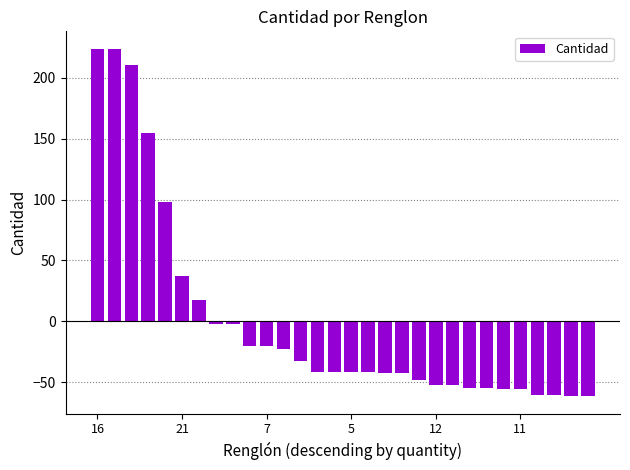

What is the difference between the maximum and second lowest values?

285.0